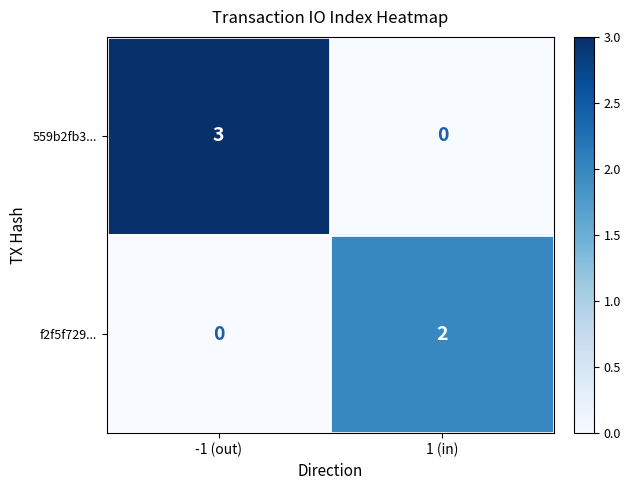

At which category is the sum across all series the highest?

-1 (out)